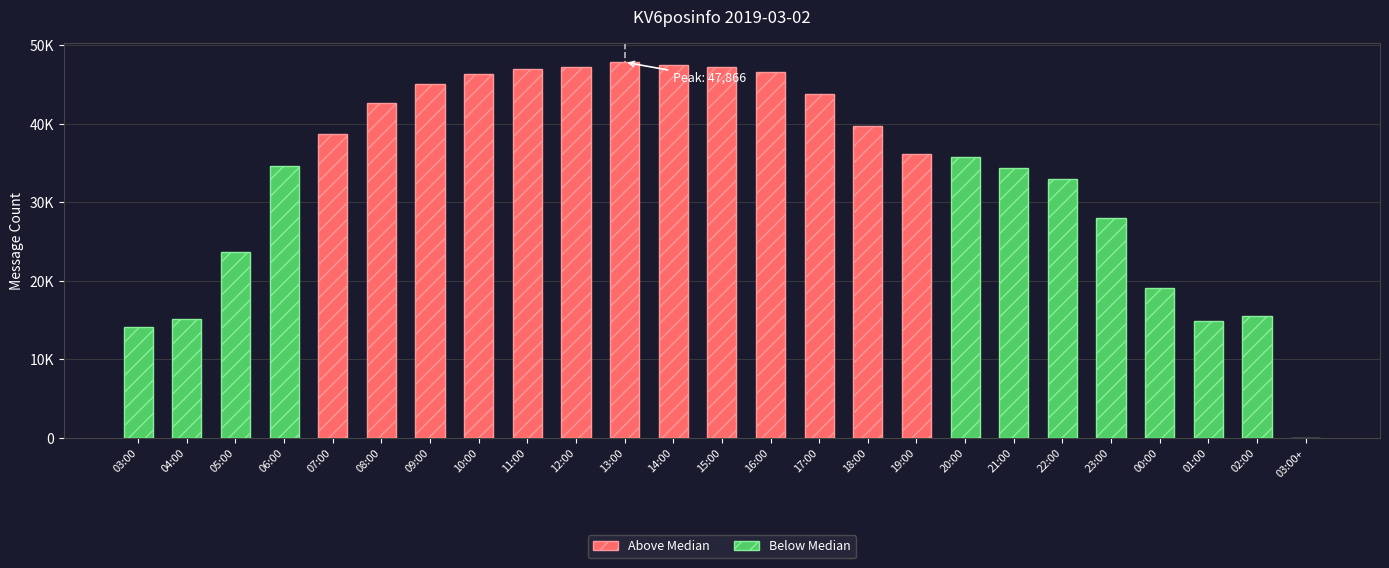

List the labels in order of value, largest first.

13:00, 14:00, 15:00, 12:00, 11:00, 16:00, 10:00, 09:00, 17:00, 08:00, 18:00, 07:00, 19:00, 20:00, 06:00, 21:00, 22:00, 23:00, 05:00, 00:00, 02:00, 04:00, 01:00, 03:00, 03:00+